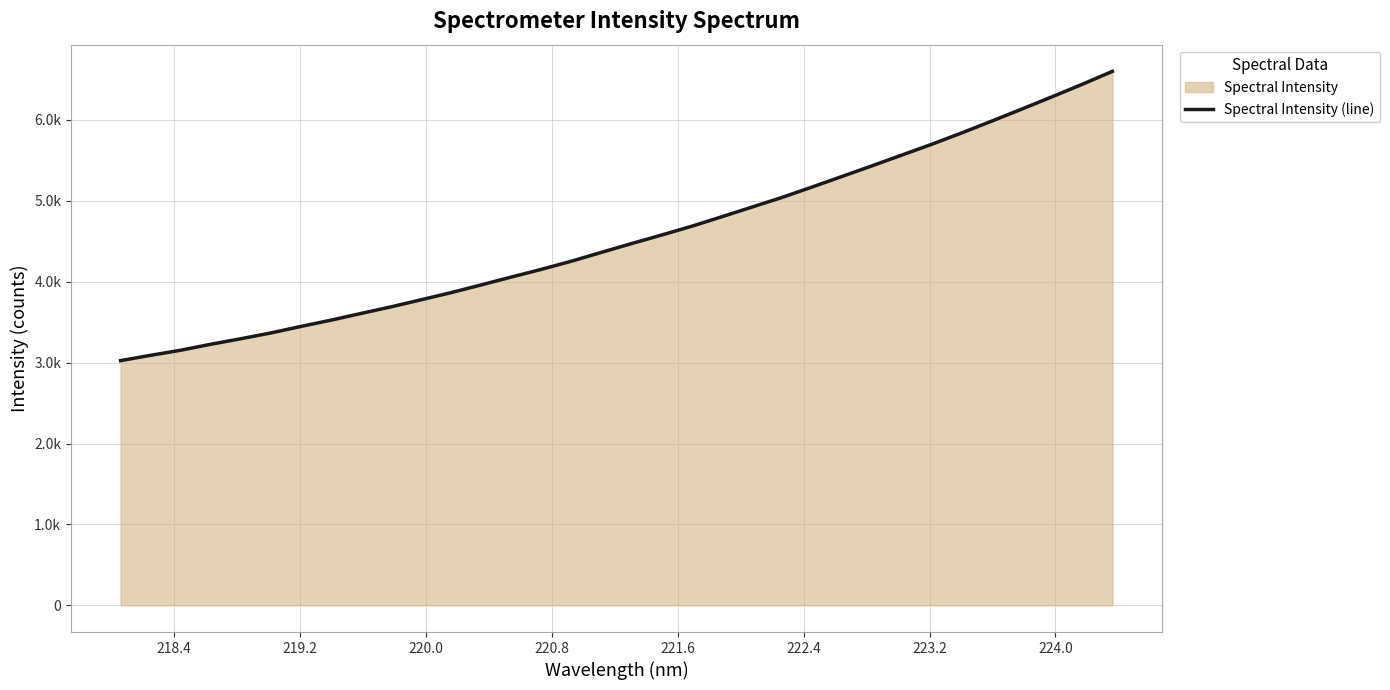

Does the chart display data point markers on the line(s)?

No